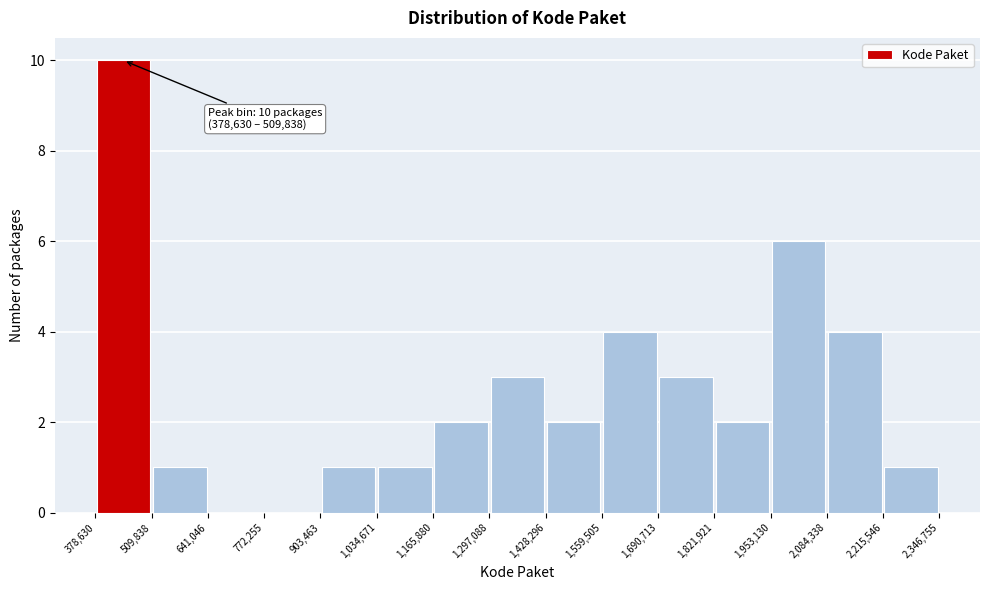

Which range on the x-axis has the tallest bar?

378,630 to 509,838